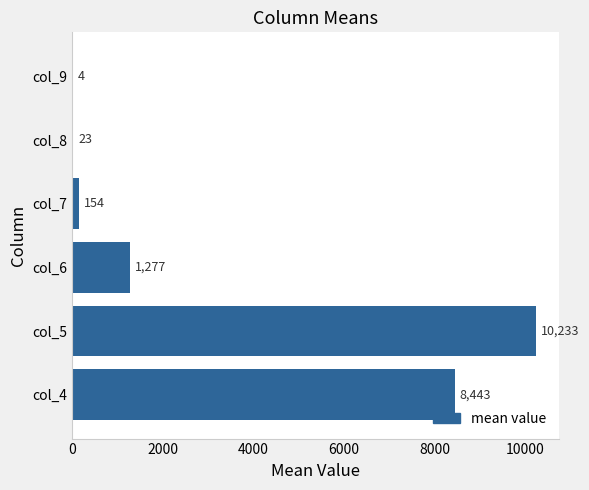

At which category does the chart reach its peak across all series?

col_5